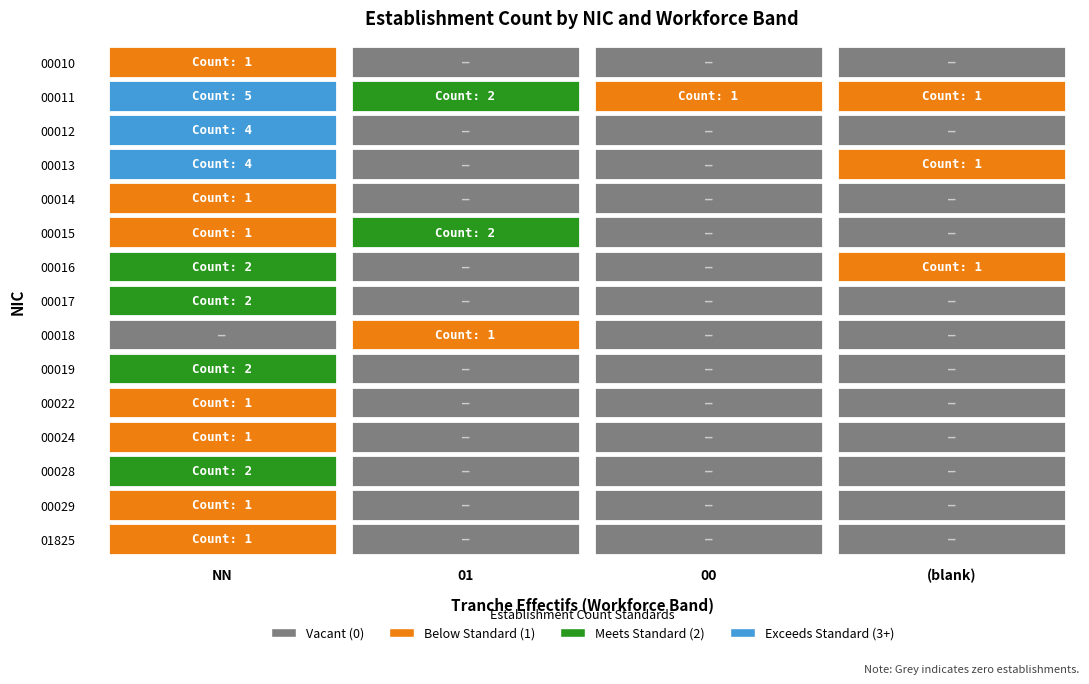

What is the total value across all series at ?

3